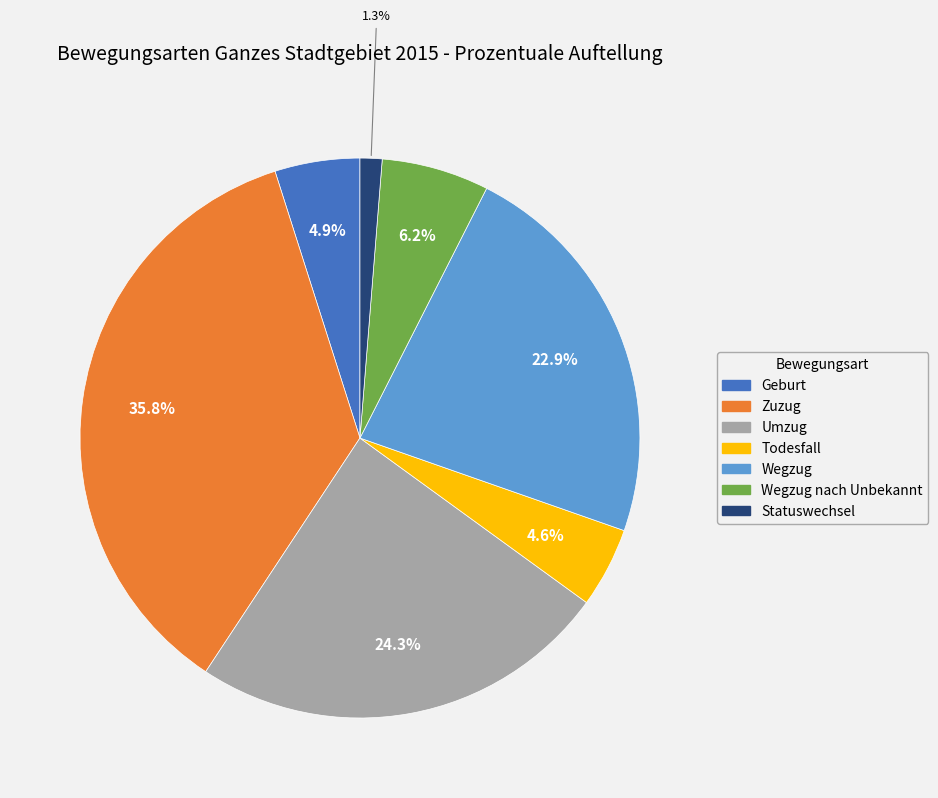

Is there a majority slice in this chart?

No